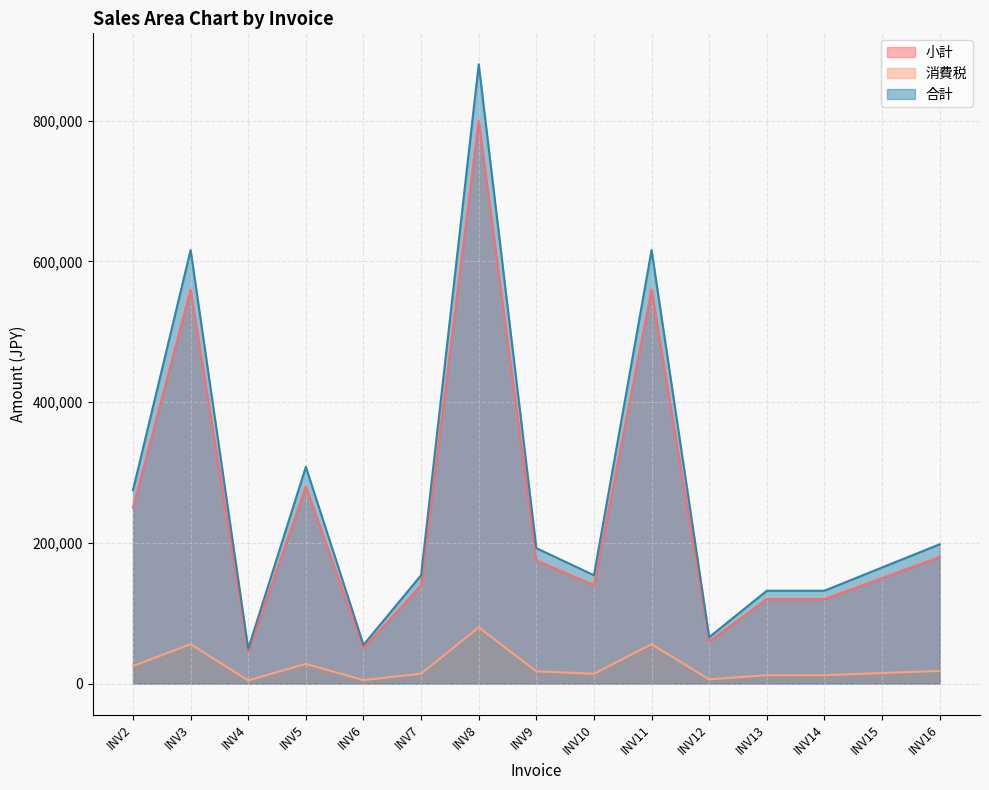

How many lines are shown in the chart?

3